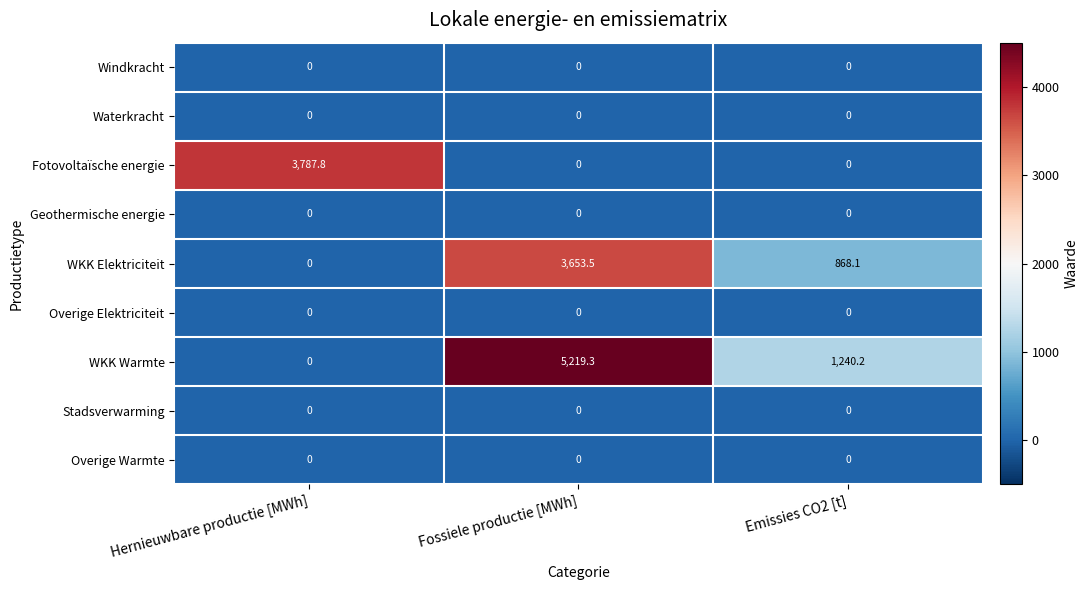

At which category is the sum across all series the highest?

Fossiele productie [MWh]